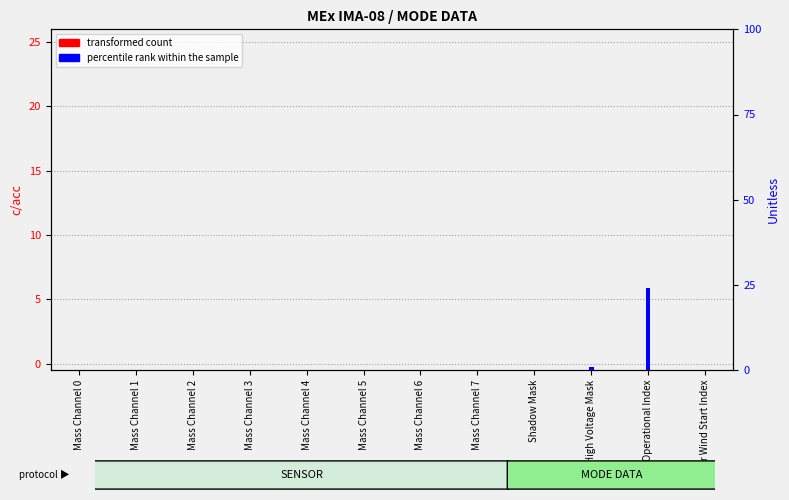

Rank the series by their average value, from highest to lowest.

percentile rank within the sample, transformed count